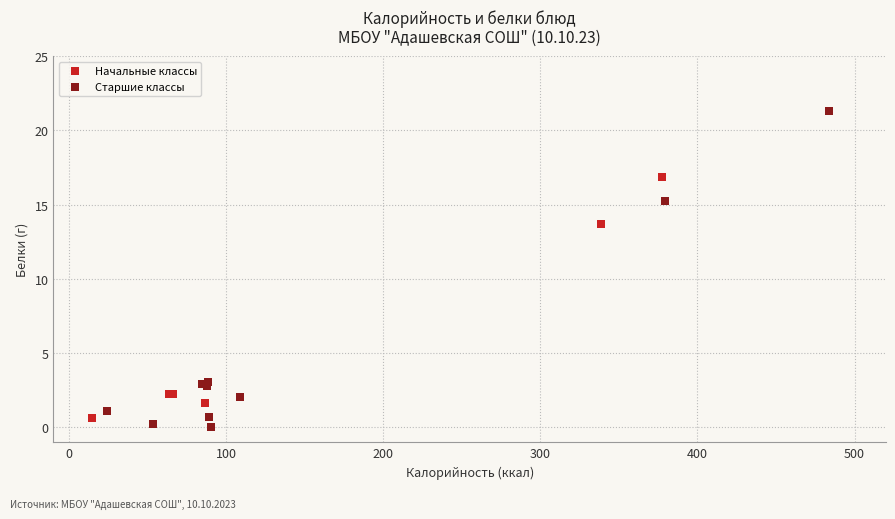

Which series has the widest spread of Y values?

Старшие классы